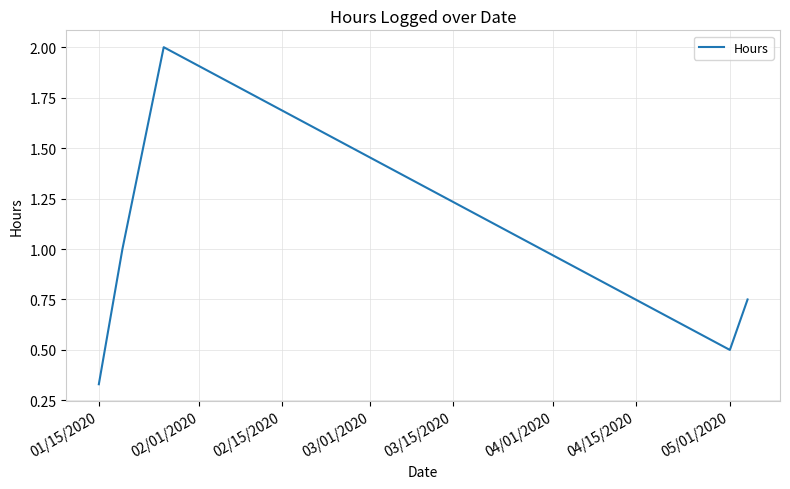

What is the maximum value shown in the chart?

2.0